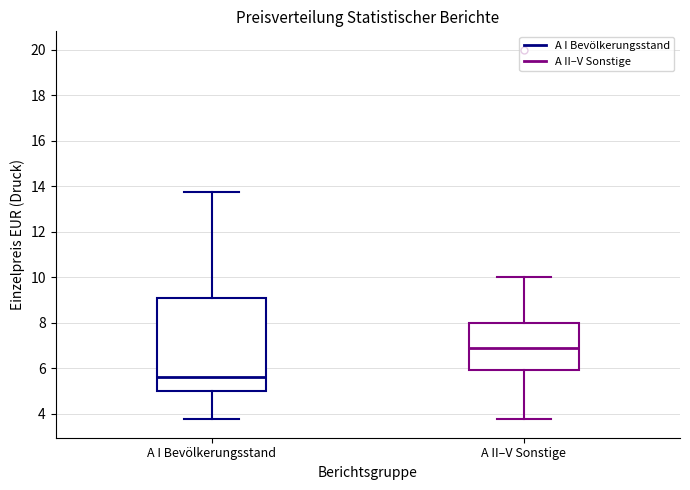

Reading left to right, read every box against the y-axis: the position of its median line, the range the box covers, and the ends of its whiskers. The values are not printed on the chart, so give them approximately, as read against the axis.

A I Bevölkerungsstand: median 5.6, box 5.0 to 9.0, whiskers 3.8 to 13.8
A II–V Sonstige: median 6.8, box 6.0 to 8.0, whiskers 3.8 to 10.0